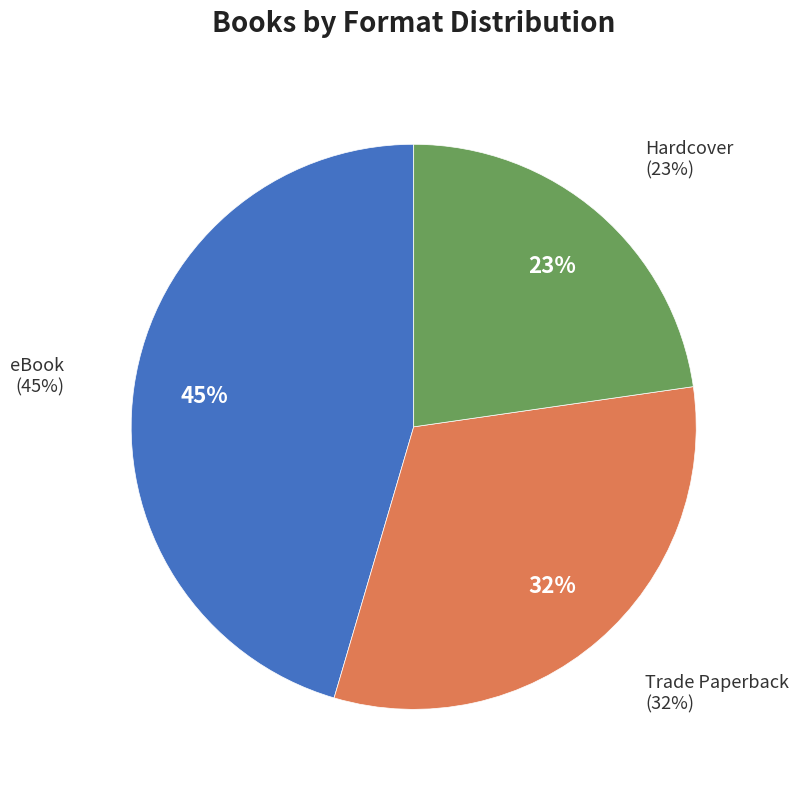

Is there any slice that represents more than half of the pie?

No